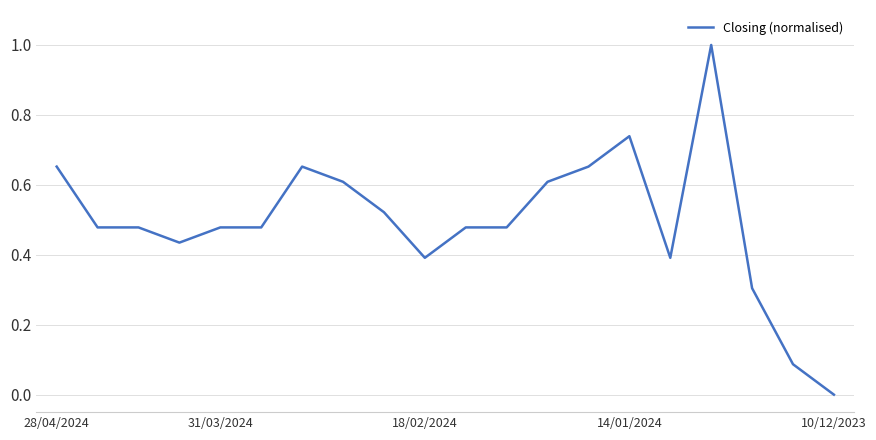

What is the difference between the second highest and minimum values?

0.7